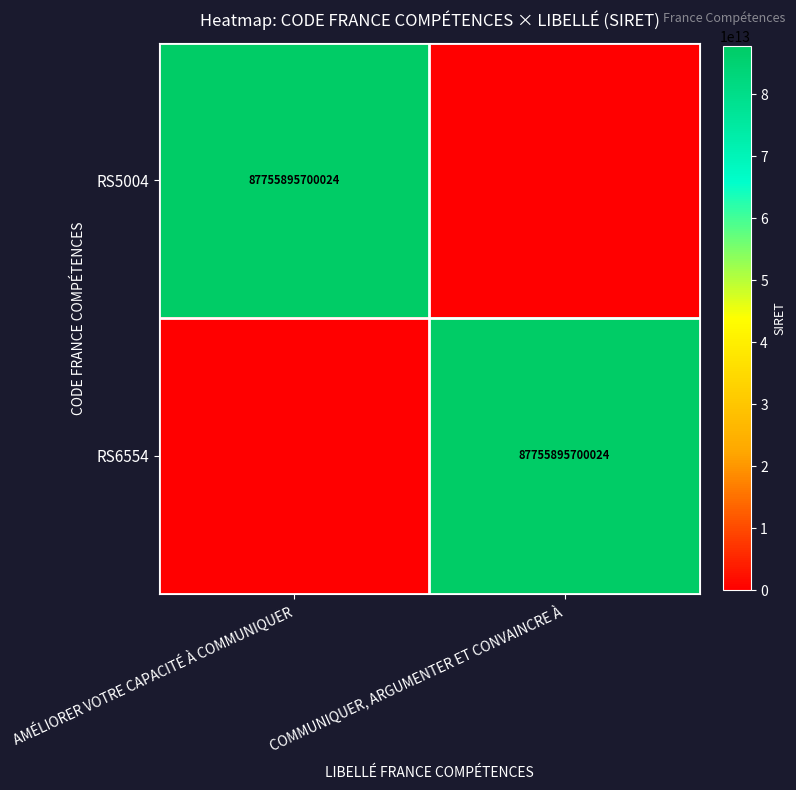

The RS6554 series shows 87755895700024 at COMMUNIQUER, ARGUMENTER ET CONVAINCRE À. True or false?

True